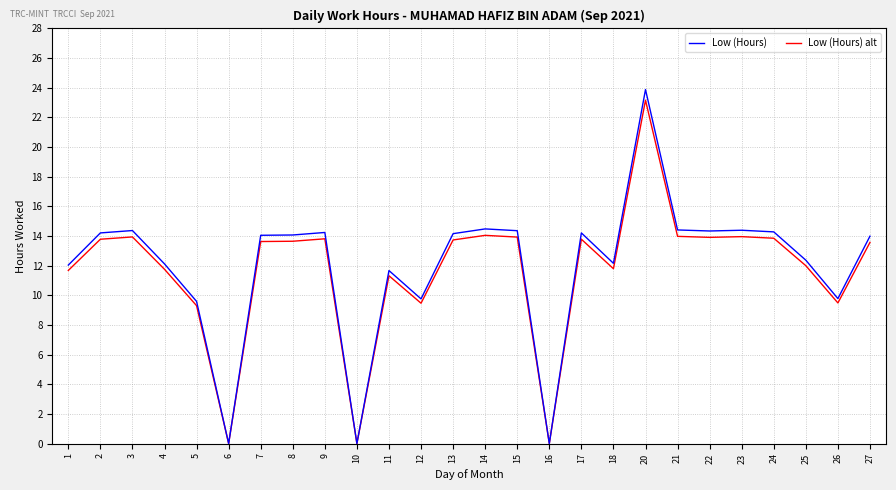

What is the difference between the Low (Hours) values at 3 and 7?

0.3